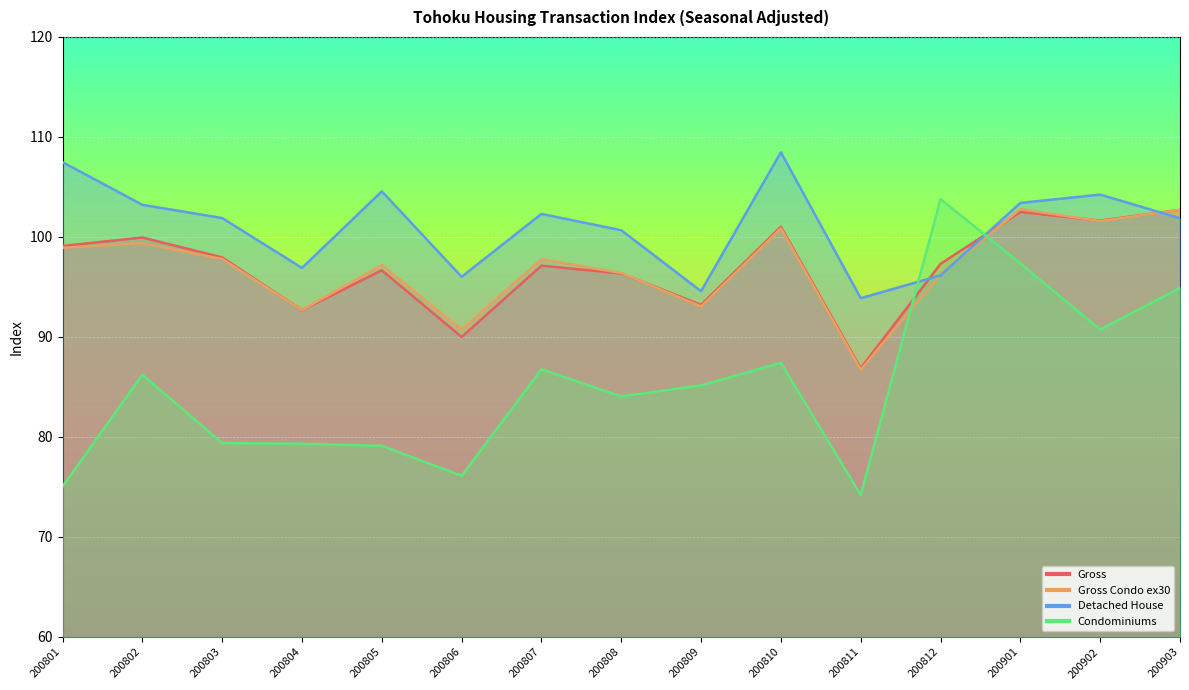

Reading left to right, extract all data points from this chart.

Gross: 99.1	99.9	98.0	92.7	96.7	90.0	97.1	96.3	93.2	101.0	86.9	97.3	102.5	101.6	102.7
Gross Condo ex30: 98.9	99.4	97.8	92.7	97.2	90.7	97.8	96.4	93.0	100.9	86.7	96.3	102.8	101.6	102.7
Detached House: 107.5	103.2	101.9	96.9	104.6	96.0	102.3	100.7	94.6	108.5	93.9	96.2	103.4	104.2	101.9
Condominiums: 75.0	86.2	79.4	79.3	79.1	76.1	86.8	84.0	85.2	87.4	74.2	103.8	97.3	90.7	94.9